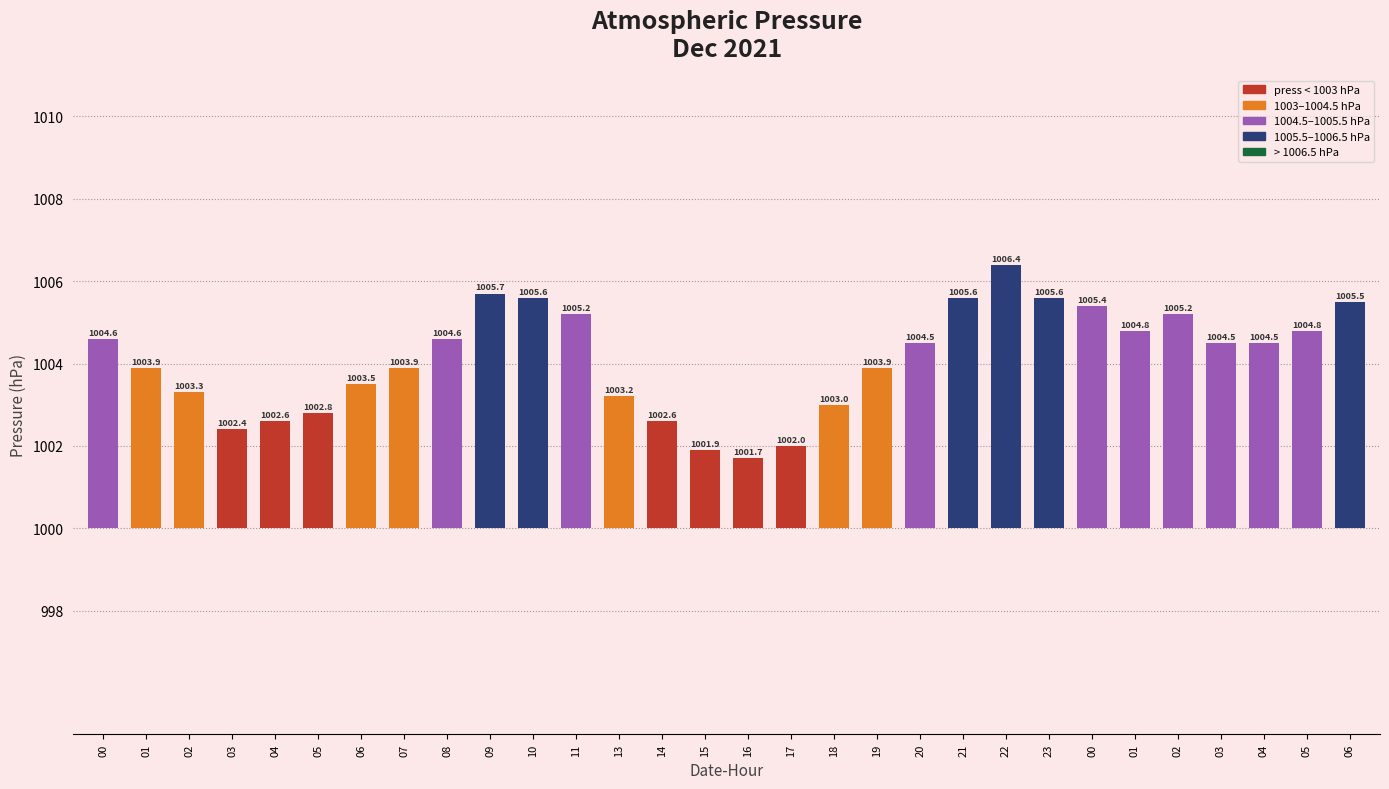

Reading left to right, list all the values displayed in this chart.

00=4.6	01=3.9	02=3.3	03=2.4	04=2.6	05=2.8	06=3.5	07=3.9	08=4.6	09=5.7	10=5.6	11=5.2	13=3.2	14=2.6	15=1.9	16=1.7	17=2.0	18=3.0	19=3.9	20=4.5	21=5.6	22=6.4	23=5.6	00=5.4	01=4.8	02=5.2	03=4.5	04=4.5	05=4.8	06=5.5